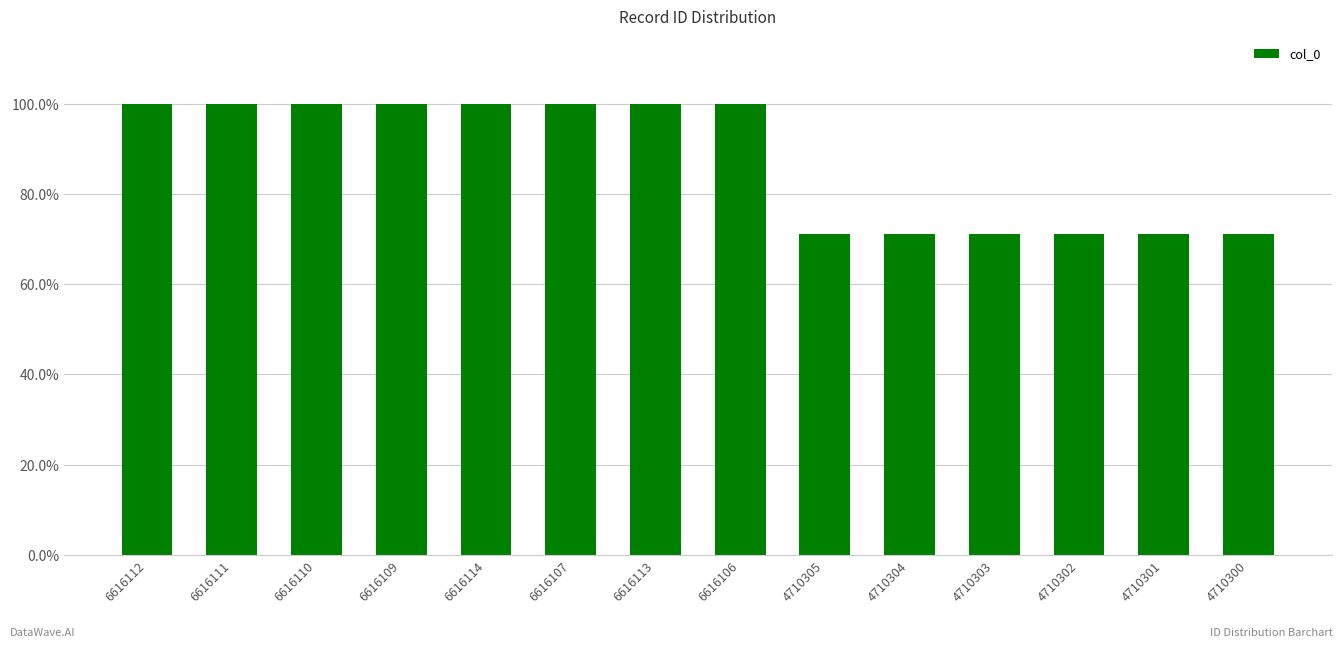

At which label is the value closest to 0?

4710300